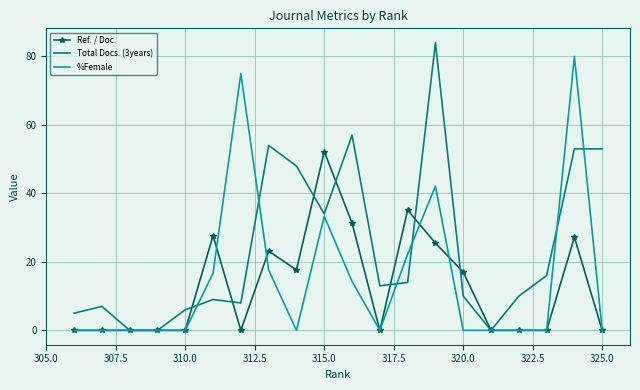

Rank the series by their average value, from highest to lowest.

Total Docs. (3years), %Female, Ref. / Doc.